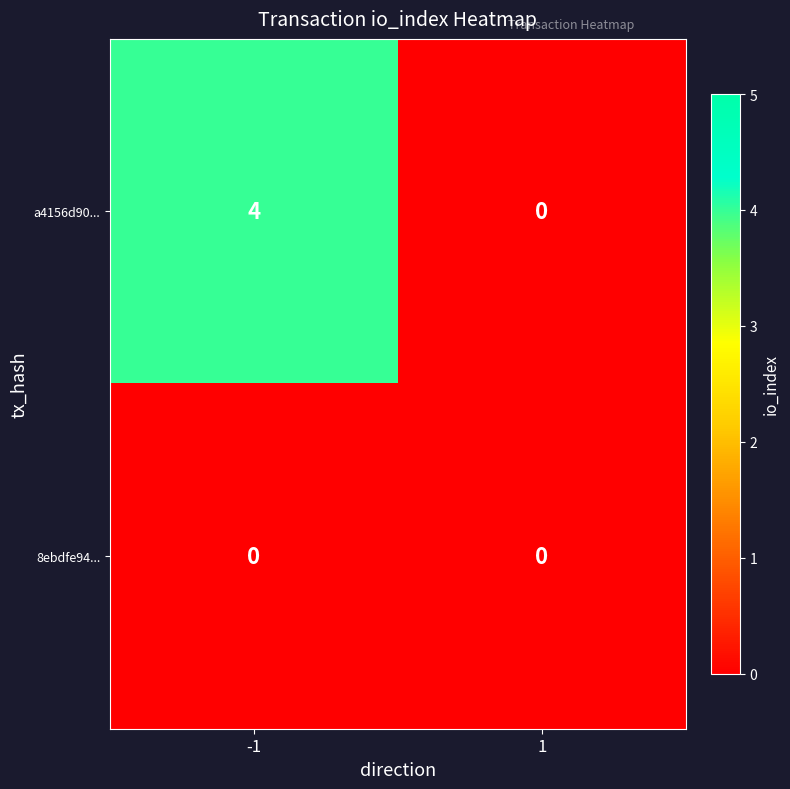

What is the highest value of the a4156d90... series?

4